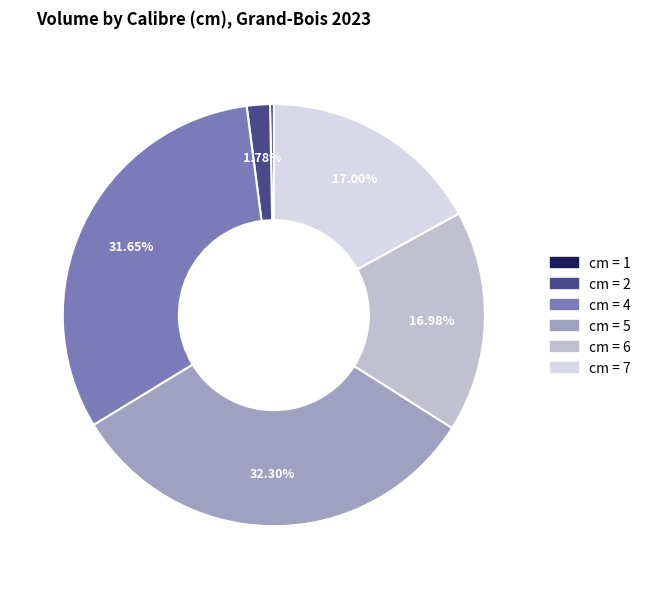

Is there a majority slice in this chart?

No